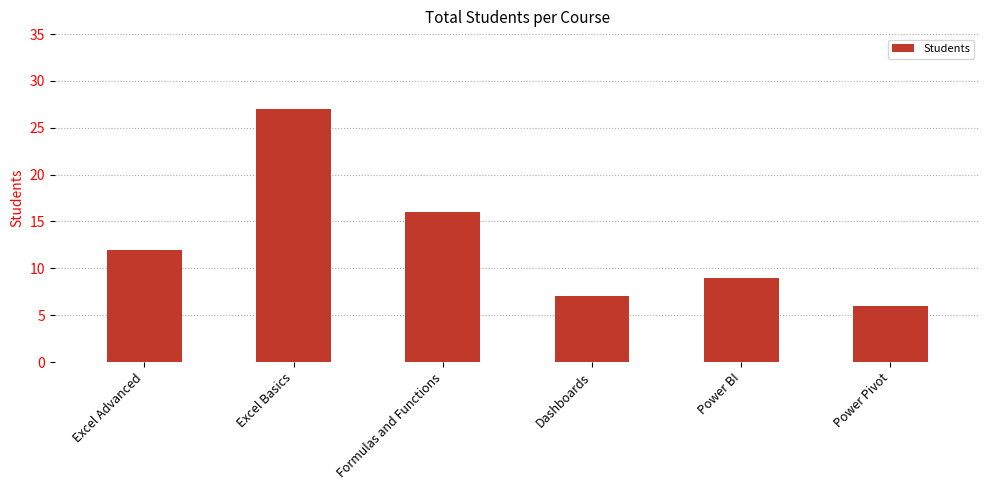

What is the difference between the maximum and second lowest values?

20